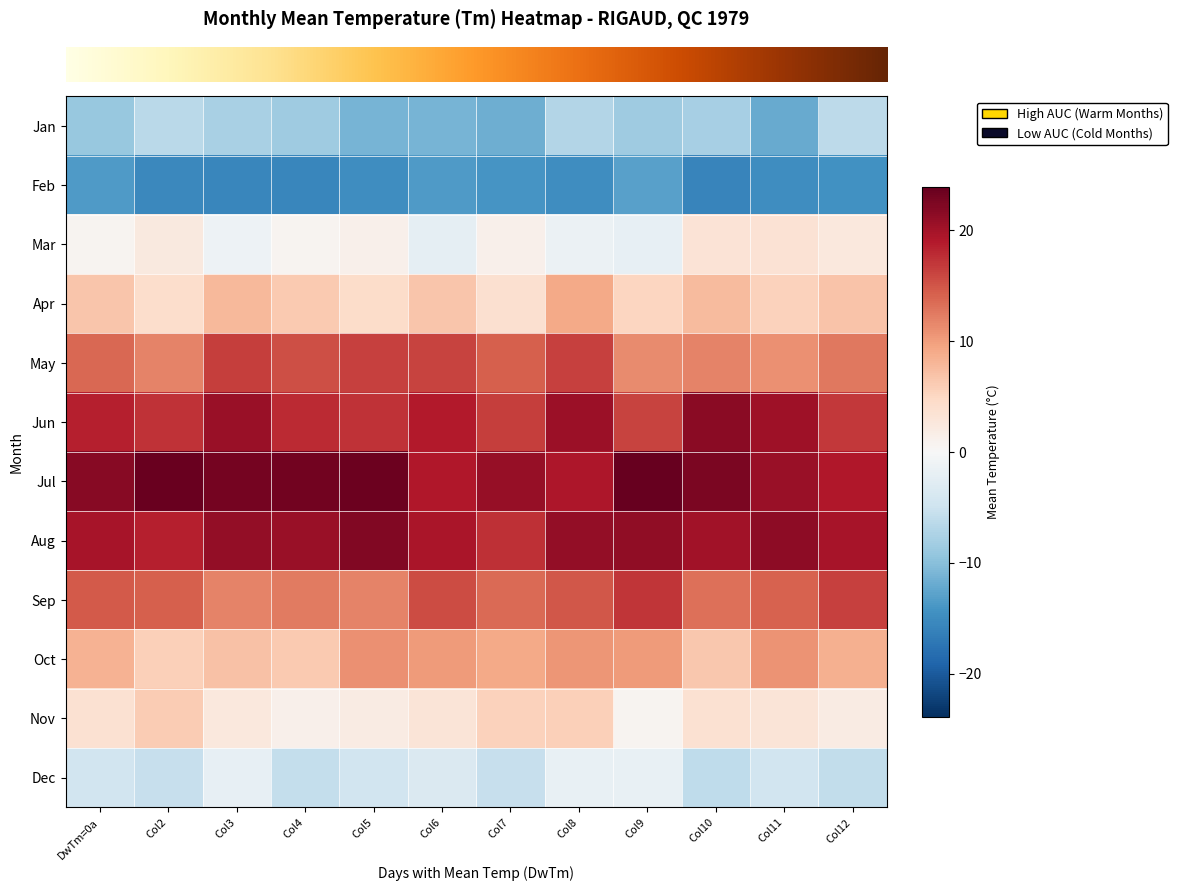

Which category has the highest value across all series?

Col9